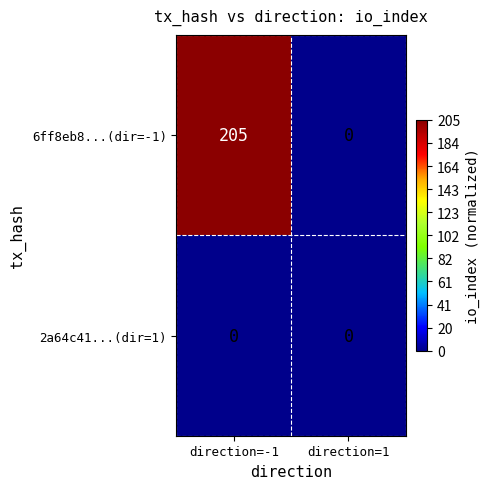

Count the number of categories in the chart.

2